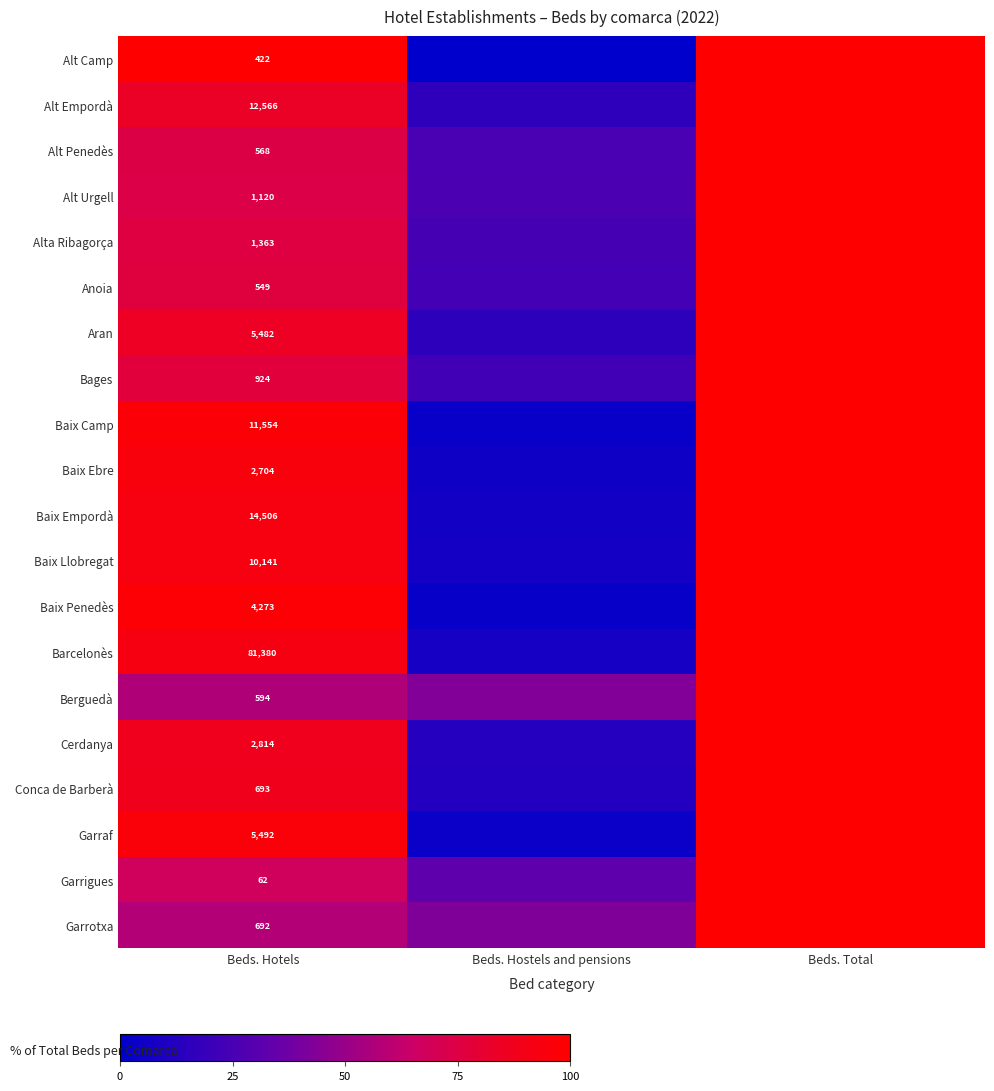

At Beds. Hotels, list the series in order from smallest to largest.

Garrigues, Alt Camp, Anoia, Alt Penedès, Berguedà, Garrotxa, Conca de Barberà, Bages, Alt Urgell, Alta Ribagorça, Baix Ebre, Cerdanya, Baix Penedès, Aran, Garraf, Baix Llobregat, Baix Camp, Alt Empordà, Baix Empordà, Barcelonès